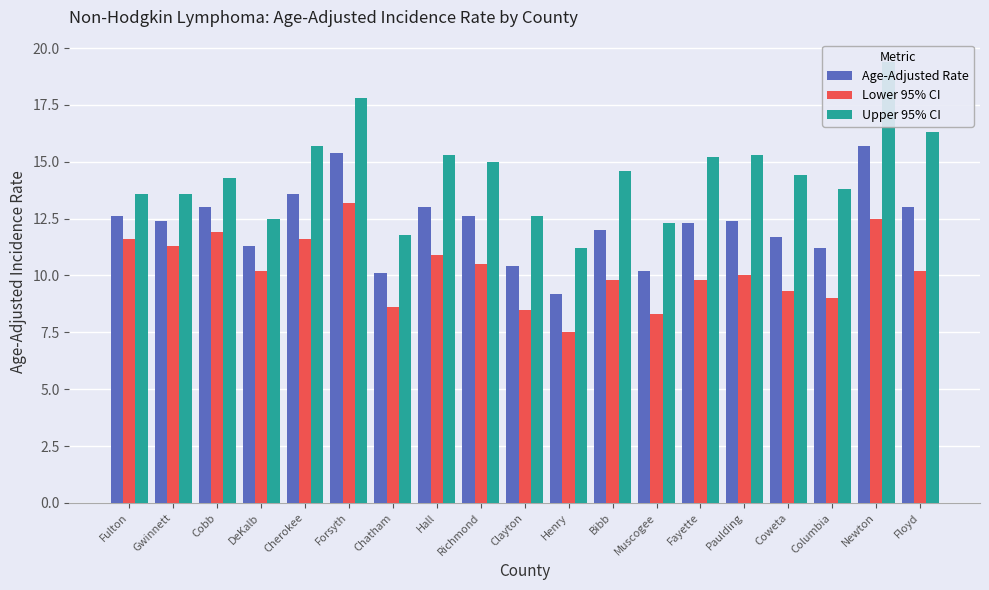

Reading left to right, extract all data points from this chart.

Age-Adjusted Rate: Fulton=12.6	Gwinnett=12.4	Cobb=13.0	DeKalb=11.3	Cherokee=13.6	Forsyth=15.4	Chatham=10.1	Hall=13.0	Richmond=12.6	Clayton=10.4	Henry=9.2	Bibb=12.0	Muscogee=10.2	Fayette=12.3	Paulding=12.4	Coweta=11.7	Columbia=11.2	Newton=15.7	Floyd=13.0
Lower 95% CI: Fulton=11.6	Gwinnett=11.3	Cobb=11.9	DeKalb=10.2	Cherokee=11.6	Forsyth=13.2	Chatham=8.6	Hall=10.9	Richmond=10.5	Clayton=8.5	Henry=7.5	Bibb=9.8	Muscogee=8.3	Fayette=9.8	Paulding=10.0	Coweta=9.3	Columbia=9.0	Newton=12.5	Floyd=10.2
Upper 95% CI: Fulton=13.6	Gwinnett=13.6	Cobb=14.3	DeKalb=12.5	Cherokee=15.7	Forsyth=17.8	Chatham=11.8	Hall=15.3	Richmond=15.0	Clayton=12.6	Henry=11.2	Bibb=14.6	Muscogee=12.3	Fayette=15.2	Paulding=15.3	Coweta=14.4	Columbia=13.8	Newton=19.4	Floyd=16.3